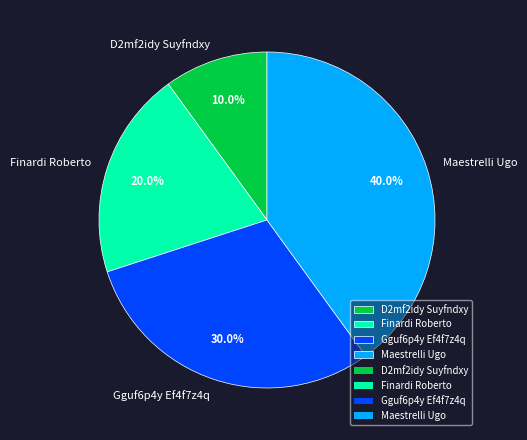

The Gguf6p4y Ef4f7z4q slice represents 30% of the pie. True or false?

True